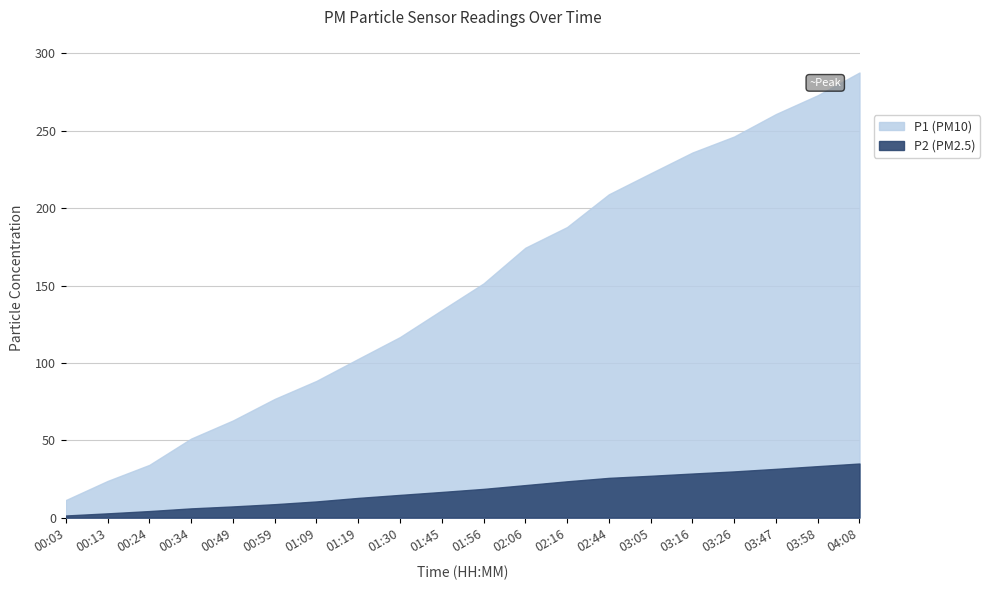

At how many categories does at least one series exceed 18?

2